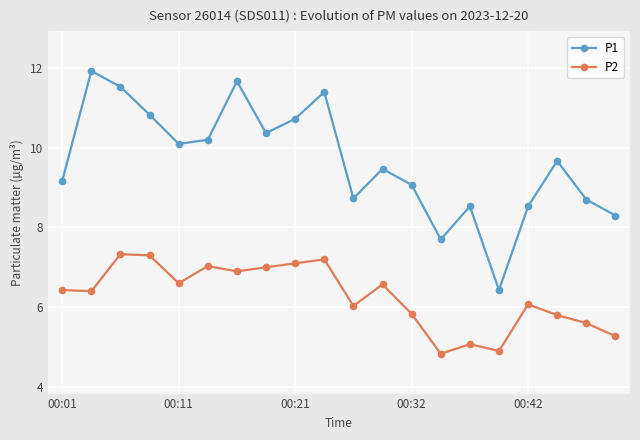

In P2, how many points are lower than both neighbors (excluding endpoints)?

6